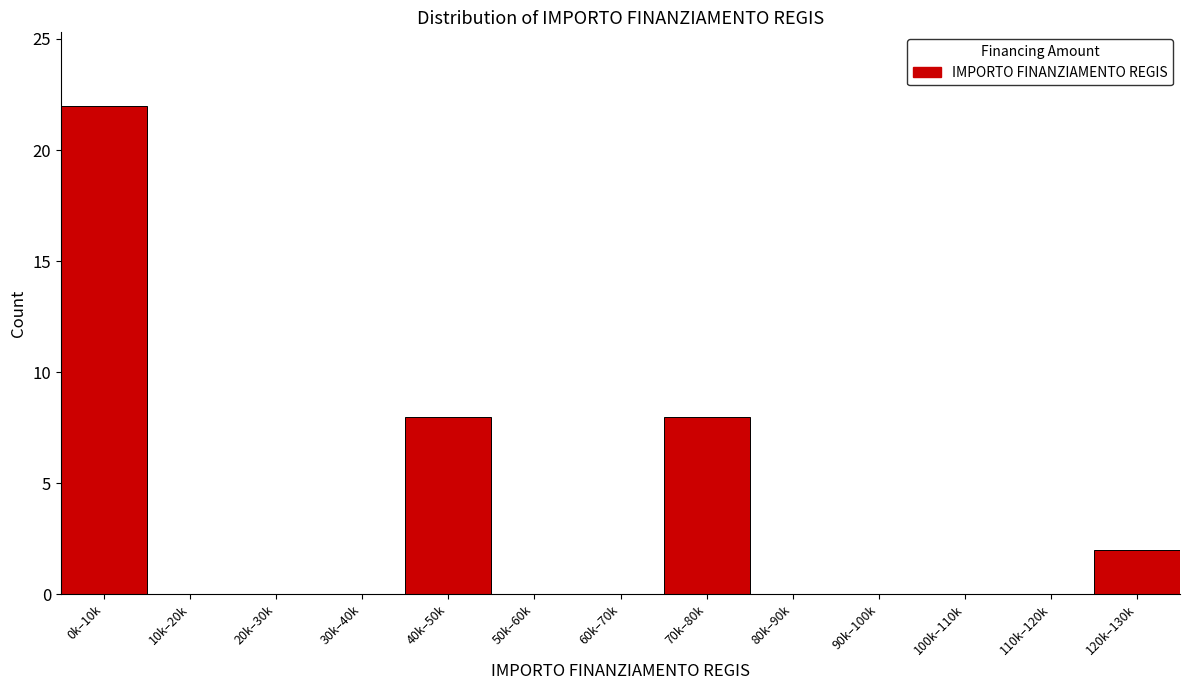

Reading left to right, transcribe all the data shown in this chart.

0k–10k=22	10k–20k=0	20k–30k=0	30k–40k=0	40k–50k=8	50k–60k=0	60k–70k=0	70k–80k=8	80k–90k=0	90k–100k=0	100k–110k=0	110k–120k=0	120k–130k=2